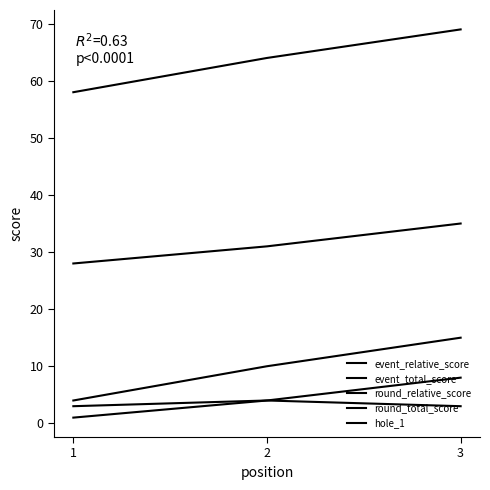

Does the chart display data point markers on the line(s)?

No